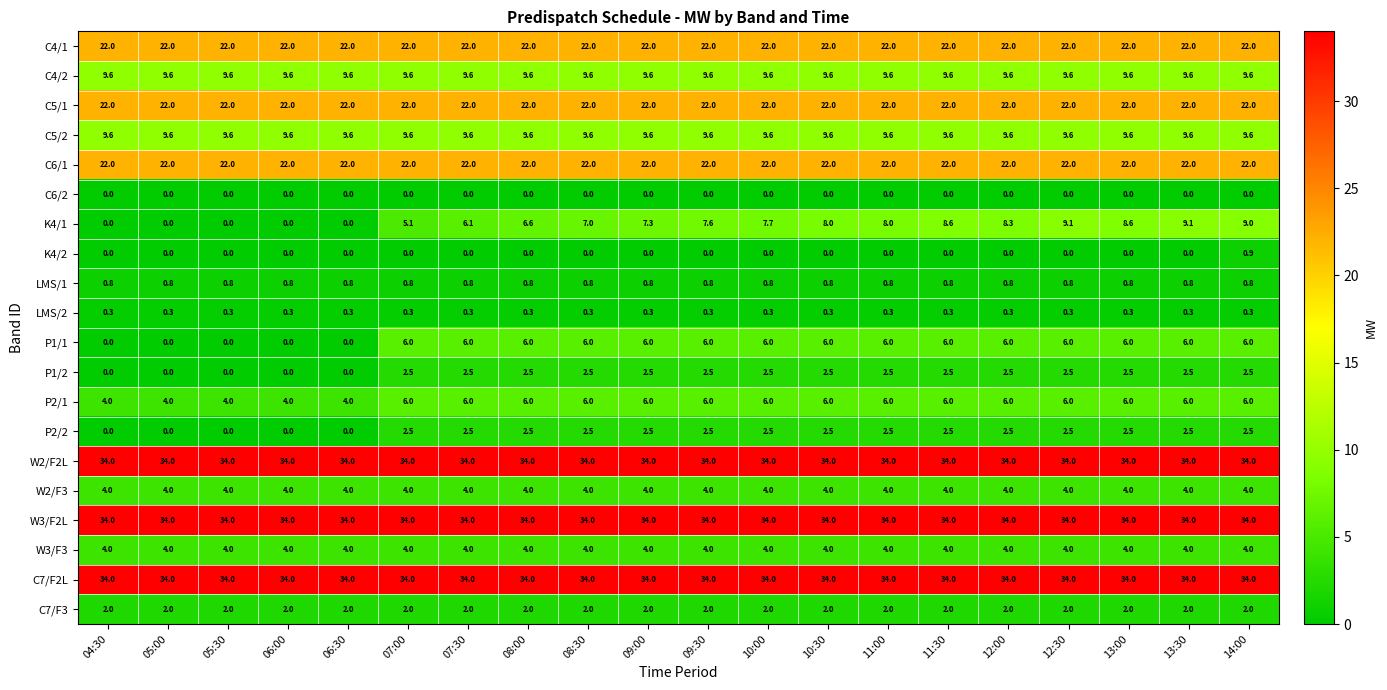

What is the average value of the W2/F2L series?

34.0